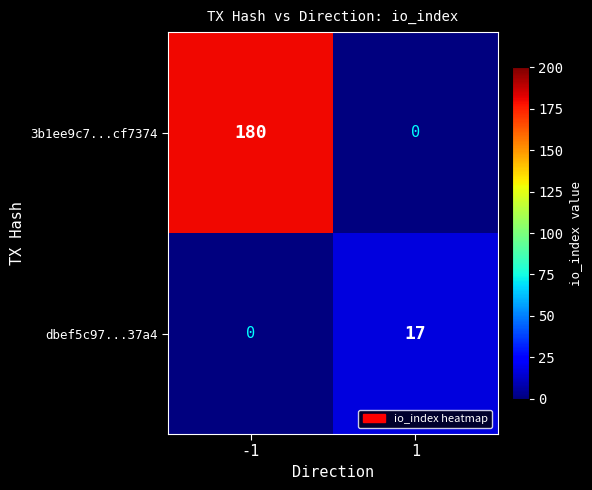

How many categories are shown in the chart?

2